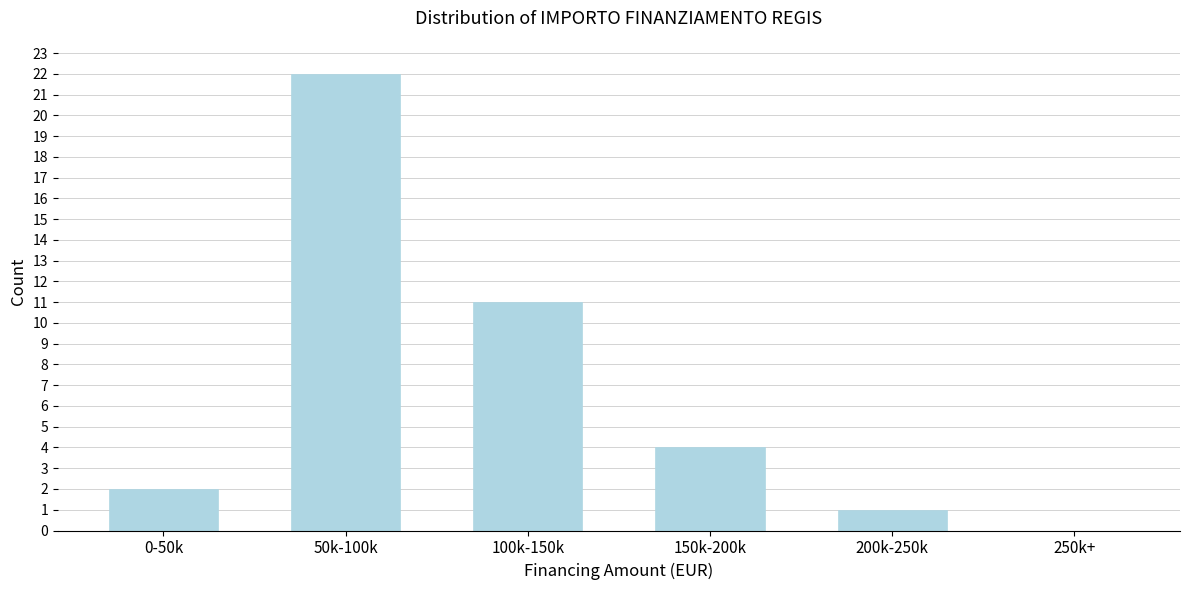

Reading left to right, list all the values displayed in this chart.

0-50k=2	50k-100k=22	100k-150k=11	150k-200k=4	200k-250k=1	250k+=0